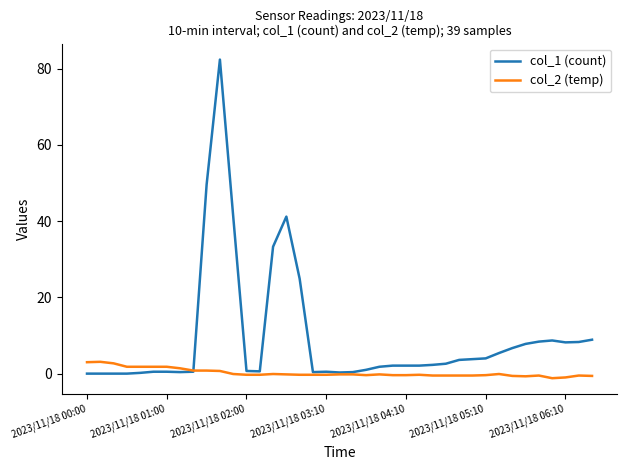

List the series in order of their peak value, lowest first.

col_2 (temp), col_1 (count)